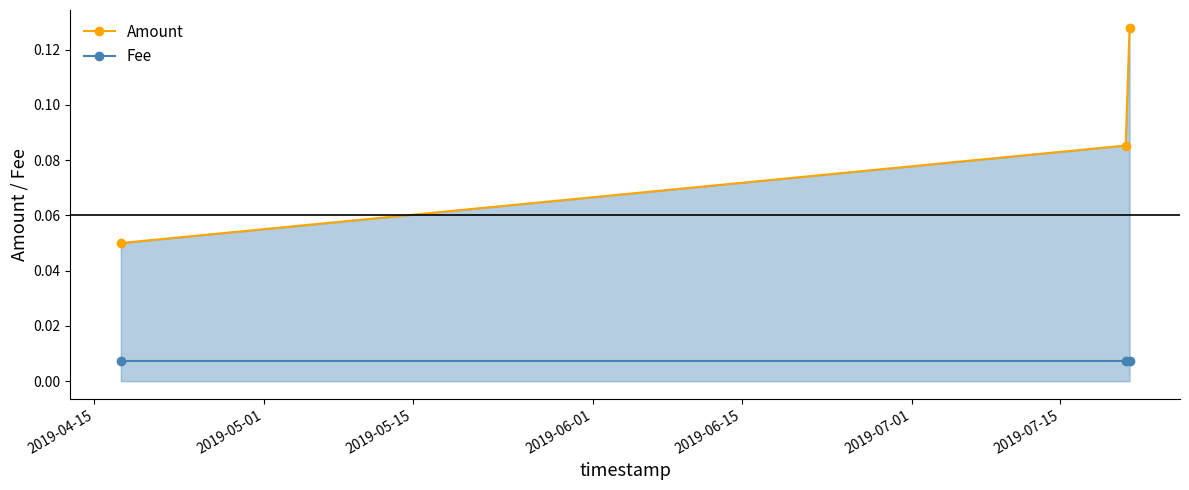

At how many categories does at least one series exceed 0?

3